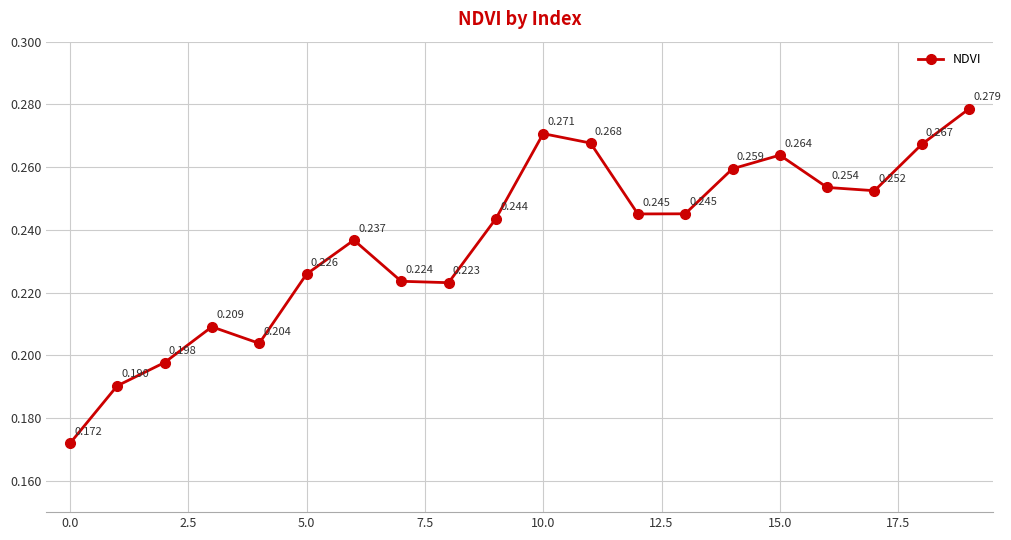

True or false: there are more than 1 points higher than both neighbors.

True